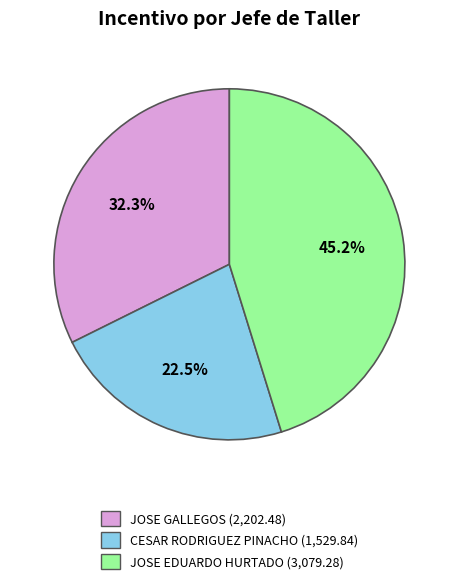

What is the ratio of the value at JOSE EDUARDO HURTADO to the value at JOSE GALLEGOS?

1.4